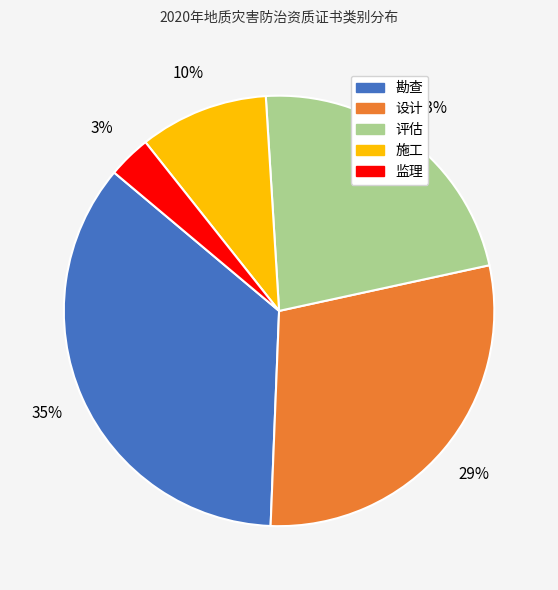

Combined, do 勘查 and 监理 account for over 50%?

No